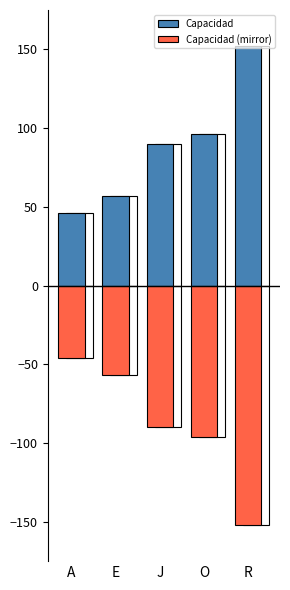

Reading left to right, list all the values displayed in this chart.

Capacidad: A=46	E=57	J=90	O=96	R=152
Capacidad (mirror): A=-46	E=-57	J=-90	O=-96	R=-152